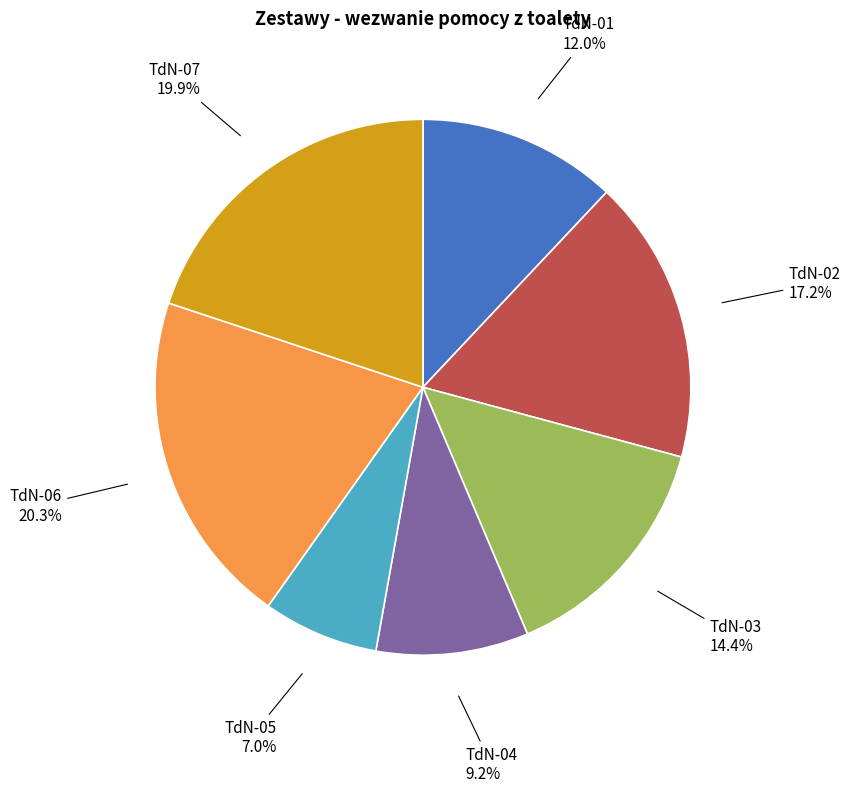

Combined, do TdN-05 and TdN-06 account for over 50%?

No